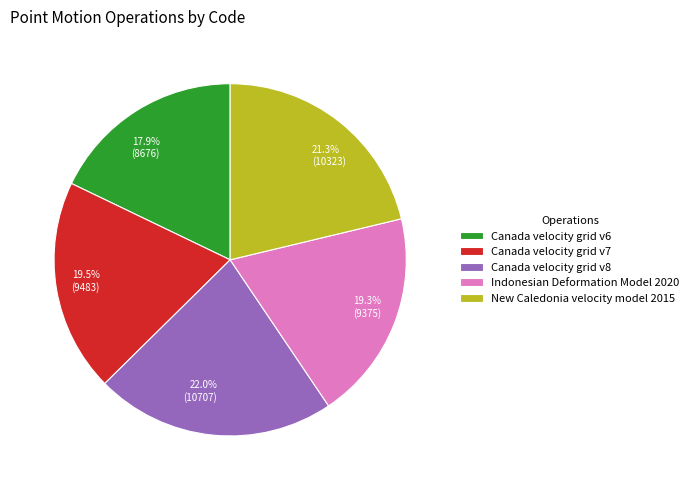

Is Indonesian Deformation Model 2020 the majority of the pie?

No